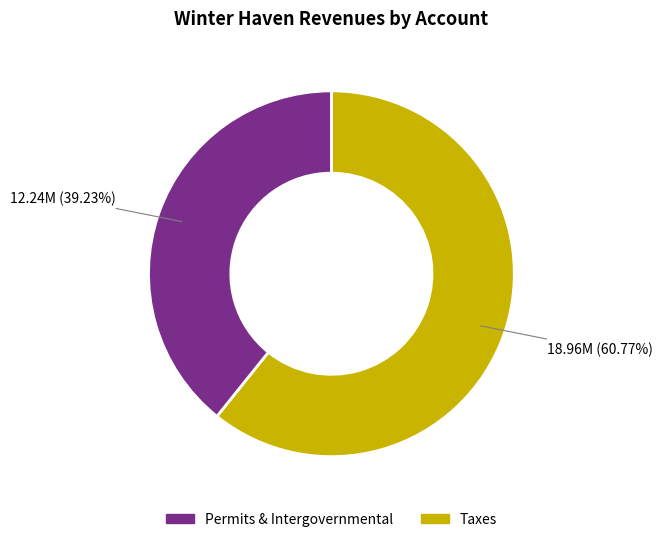

Is there a majority slice in this chart?

Yes